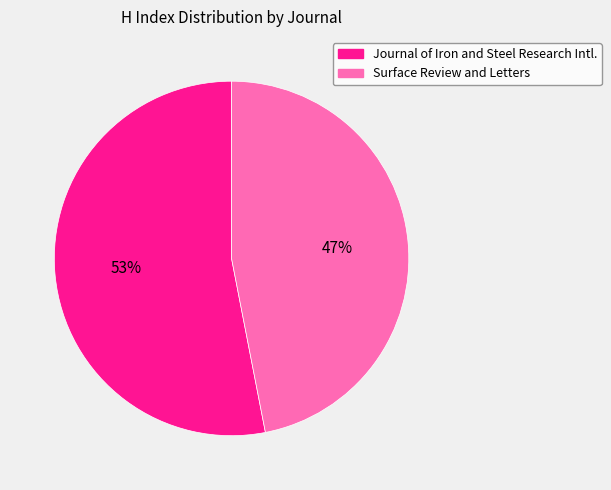

To the nearest percent, what is the difference between the largest and smallest slice percentages?

6%